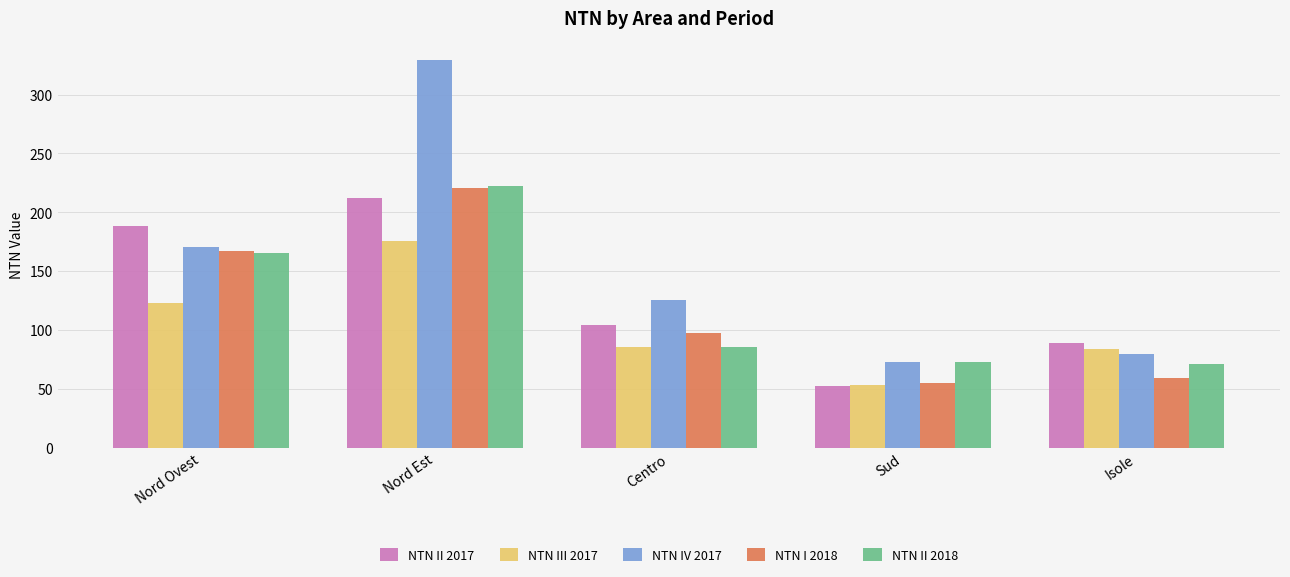

What are all the series names shown in the legend?

NTN II 2017, NTN III 2017, NTN IV 2017, NTN I 2018, NTN II 2018